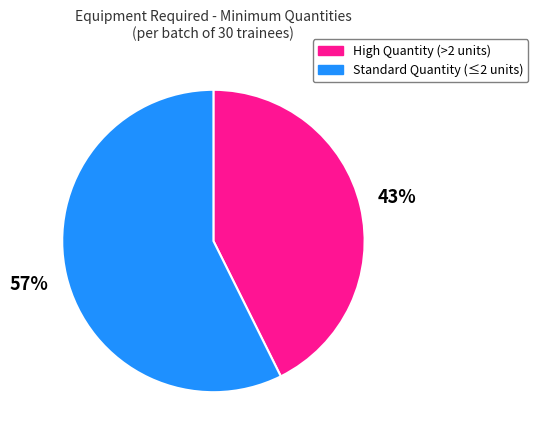

Which slice is the largest?

Standard Quantity (≤2 units)